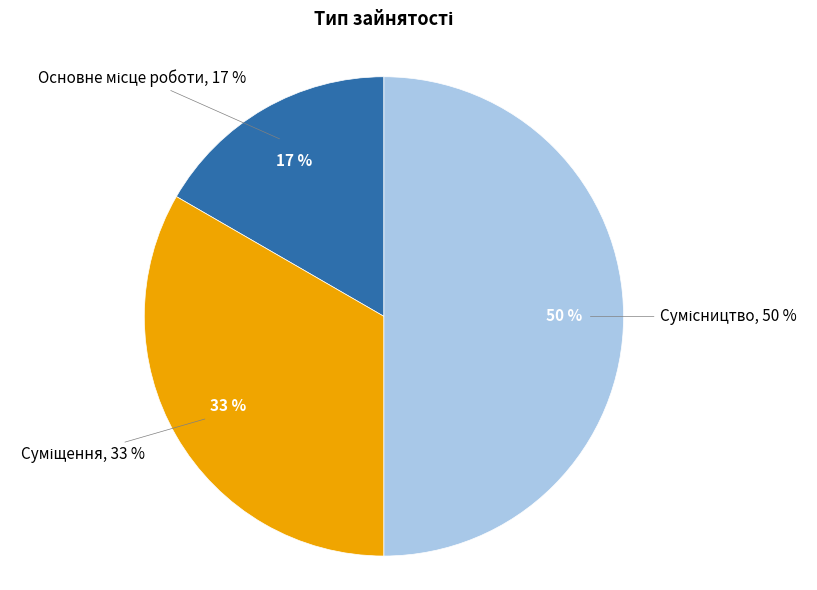

How many segments does this pie chart have?

3